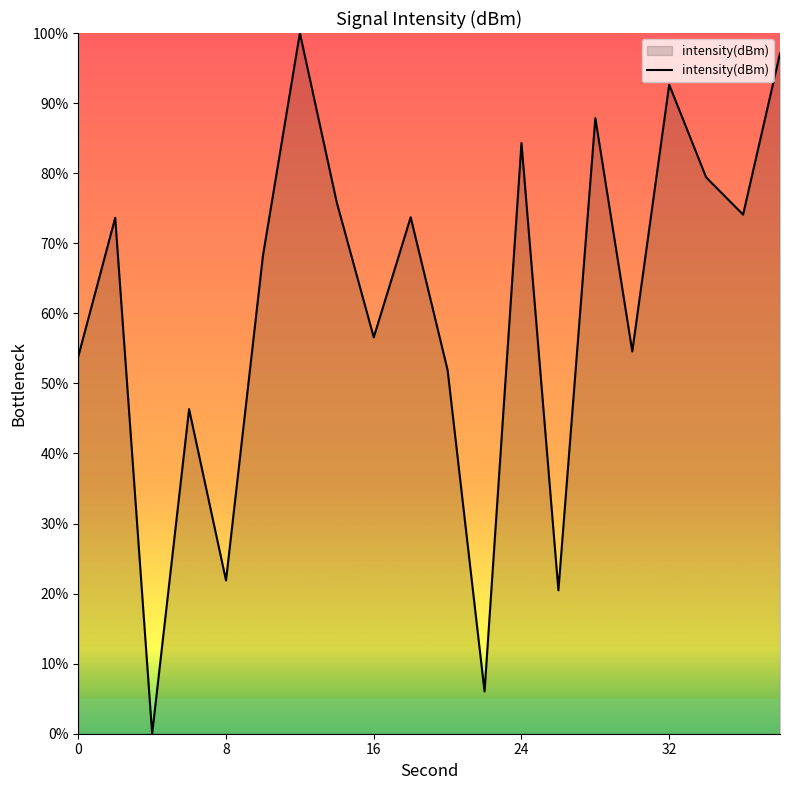

What is the difference between the maximum and minimum values?

100.0